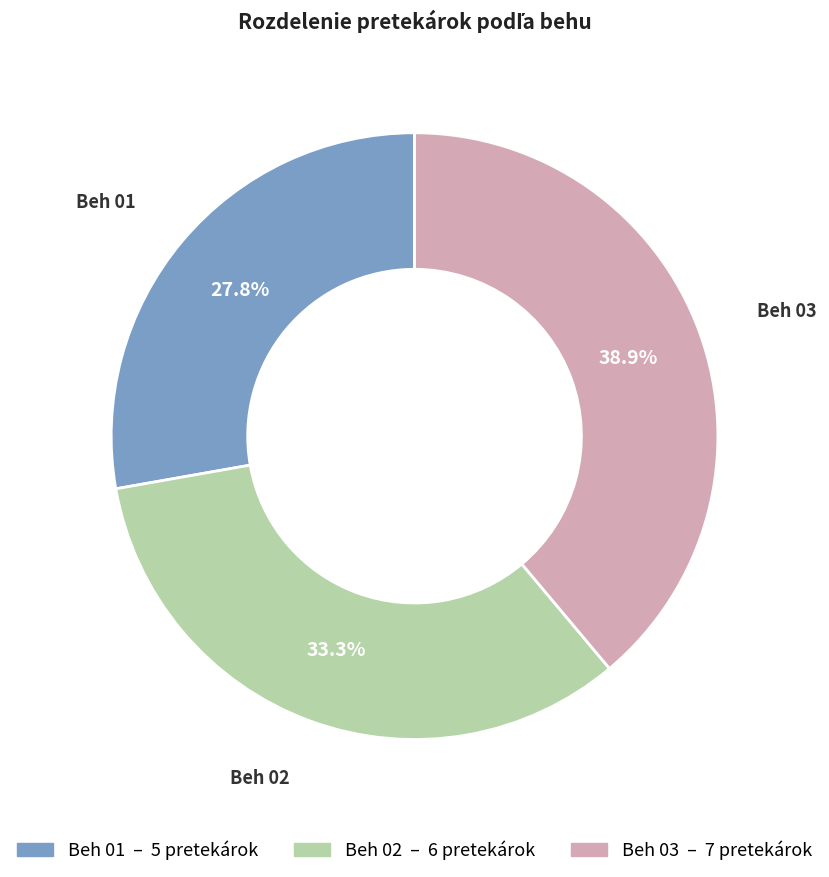

Rank the categories by value from lowest to highest.

Beh 01, Beh 02, Beh 03